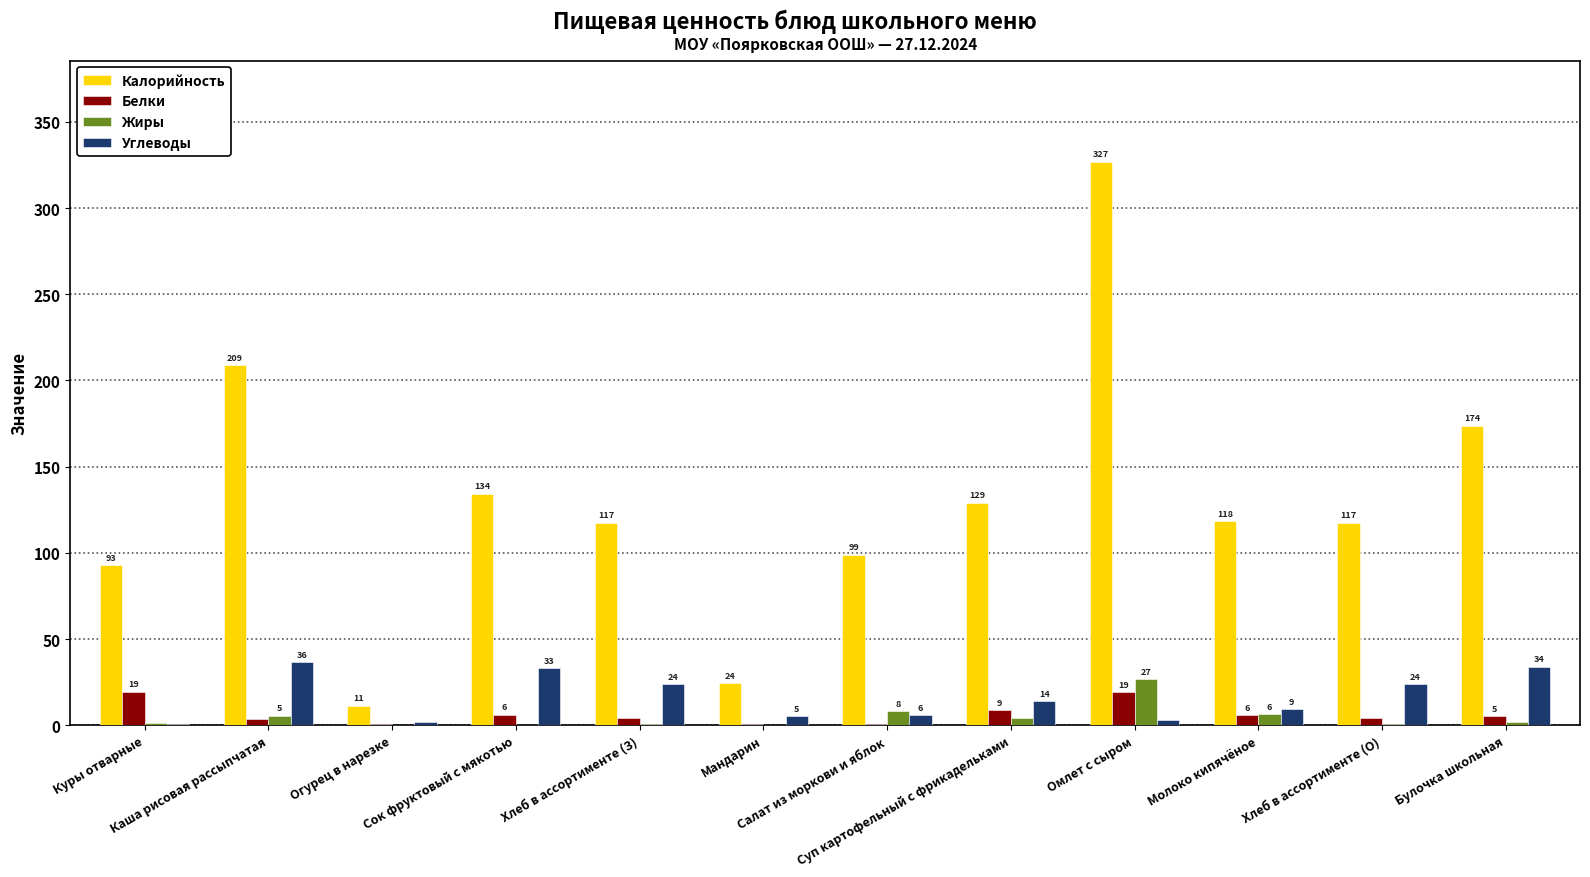

What is the greatest value displayed?

326.8